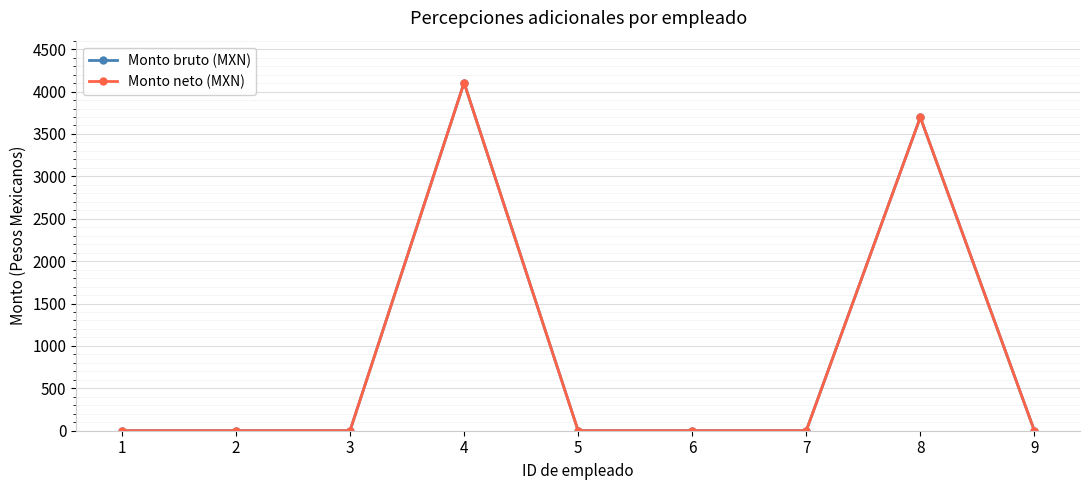

True or false: Monto neto (MXN) and Monto bruto (MXN) cross at least once.

False